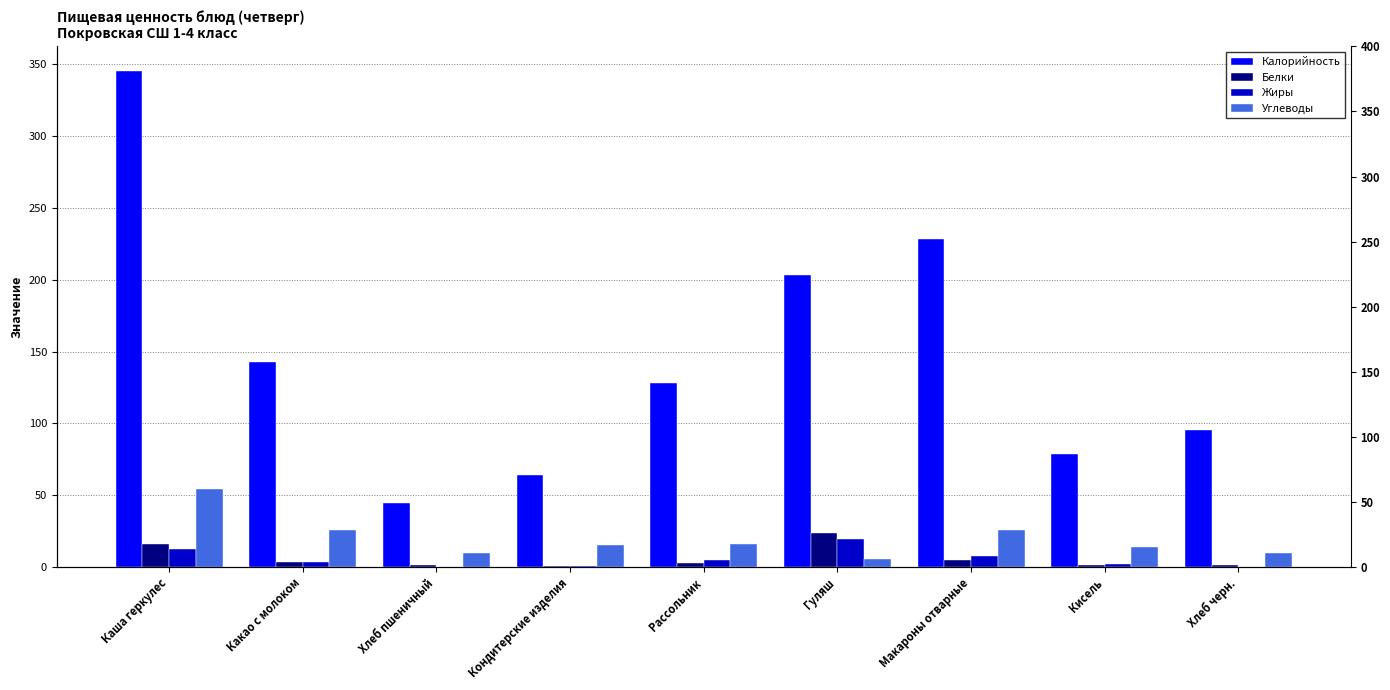

What is the difference between the maximum and second lowest values in the Калорийность series?

281.3